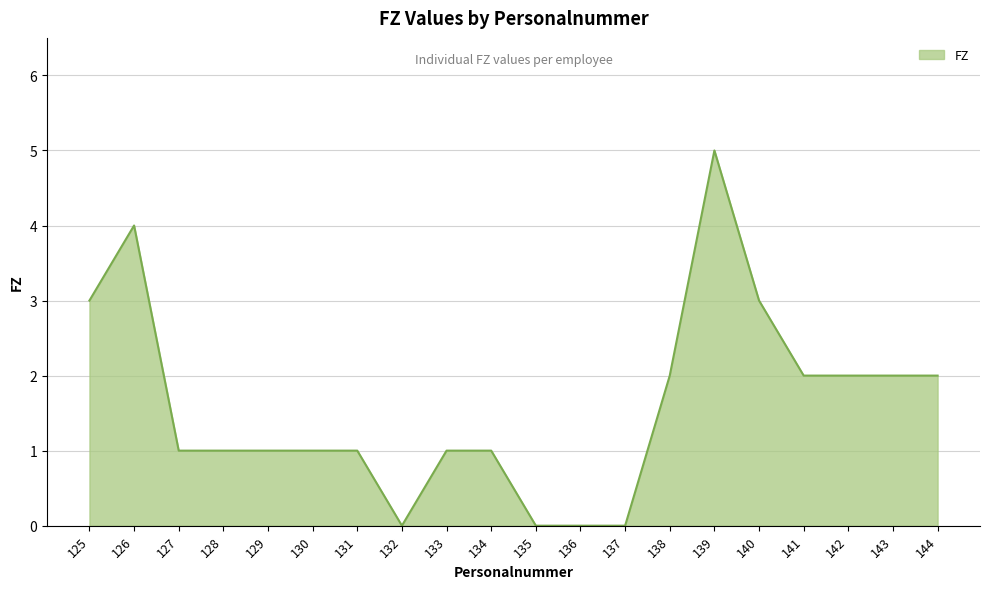

What is the ratio of the value at 134 to the value at 127?

1.0